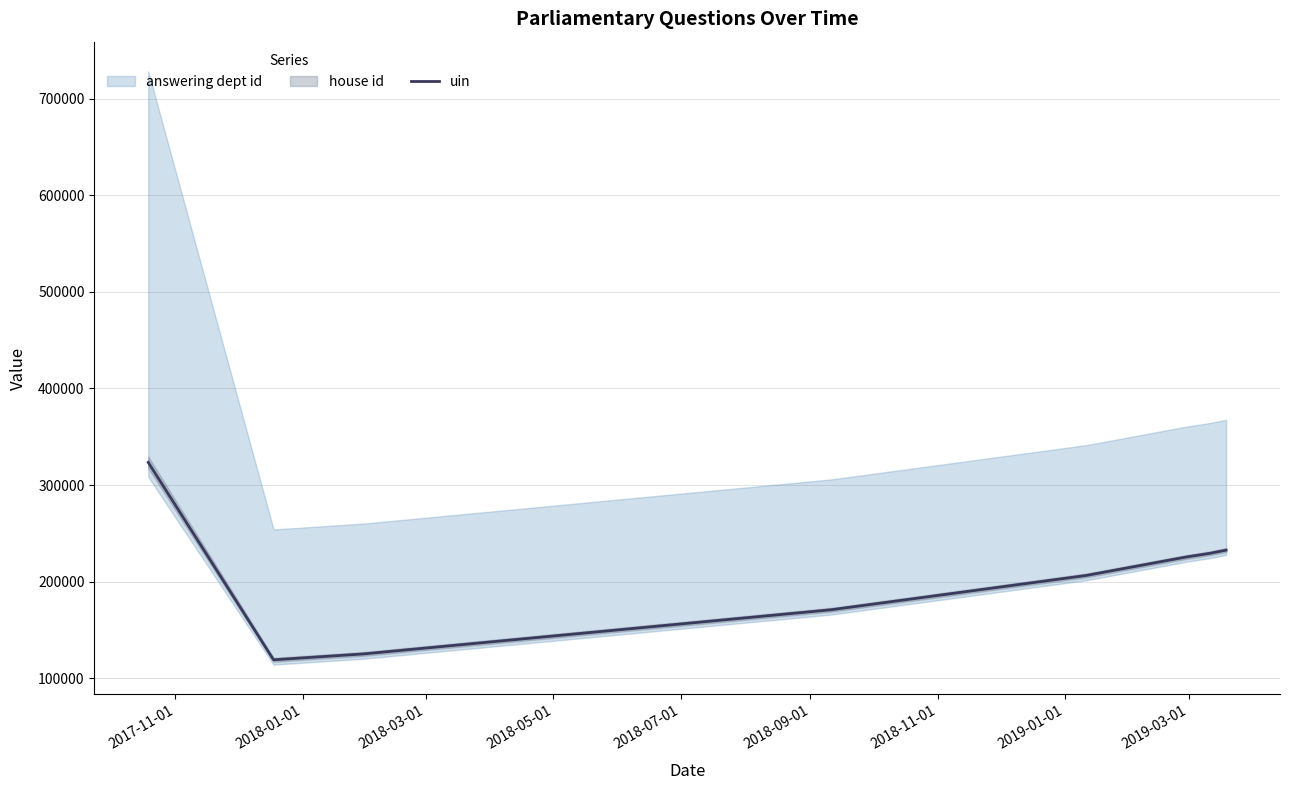

The value at 2017-11-01 is 211806. True or false?

False